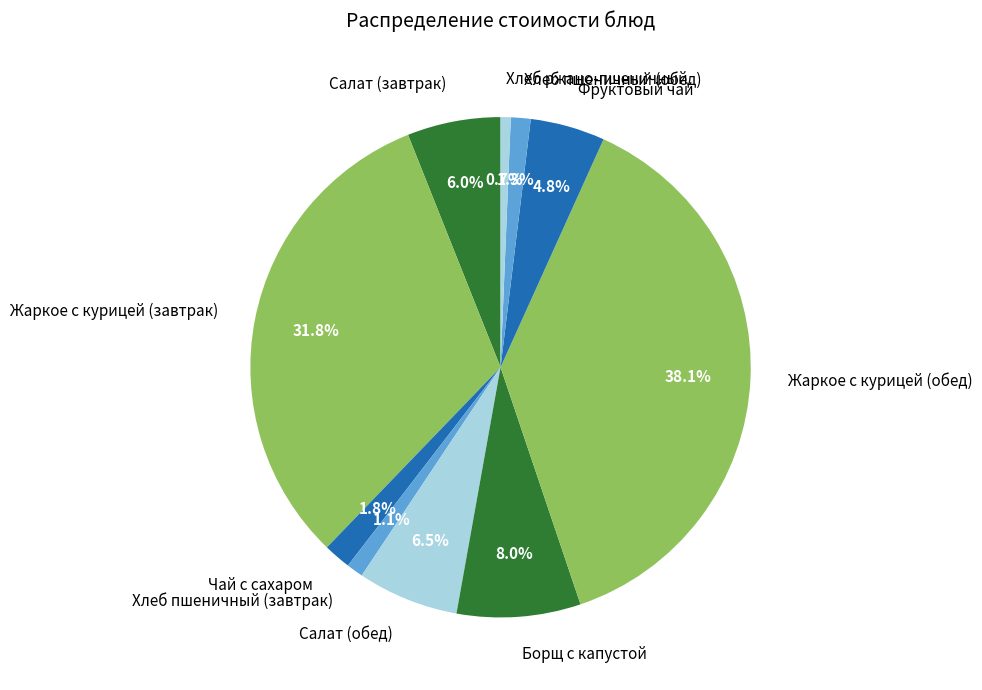

How many segments does this pie chart have?

10